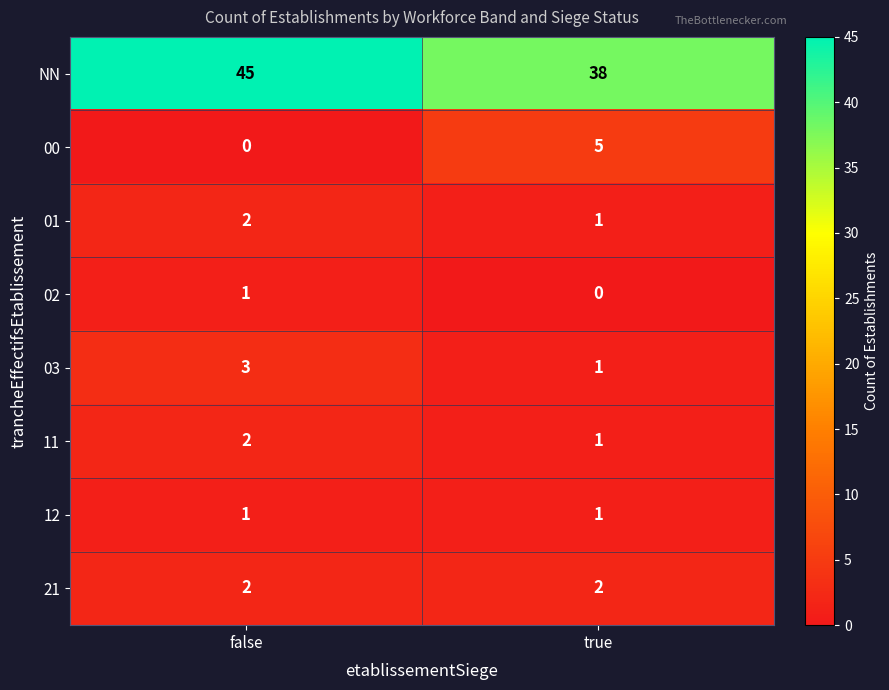

What is the greatest value displayed?

45